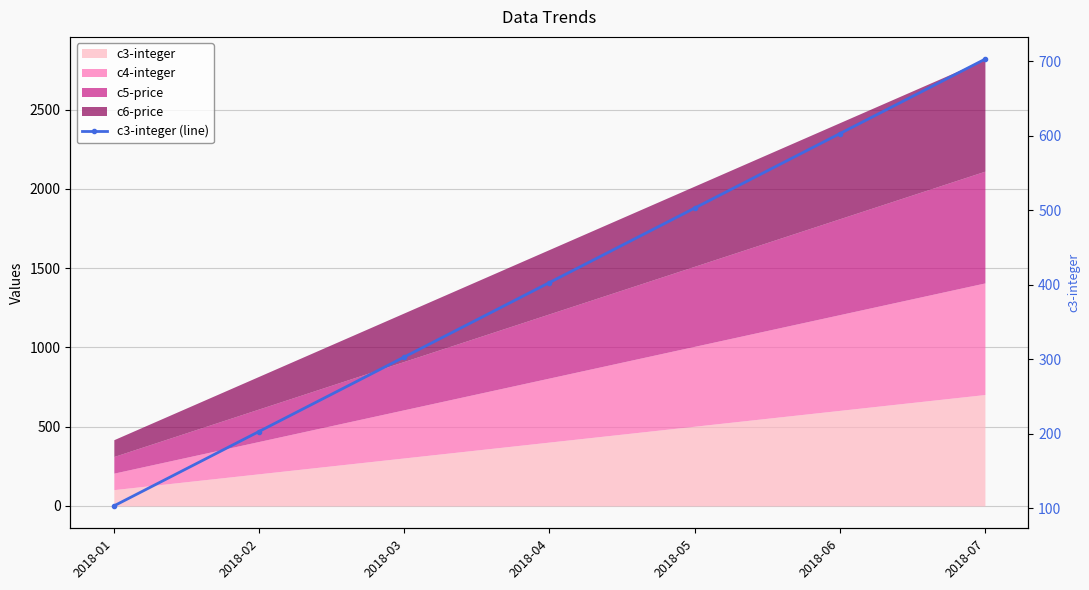

The value at 2018-03 is 179. True or false?

False